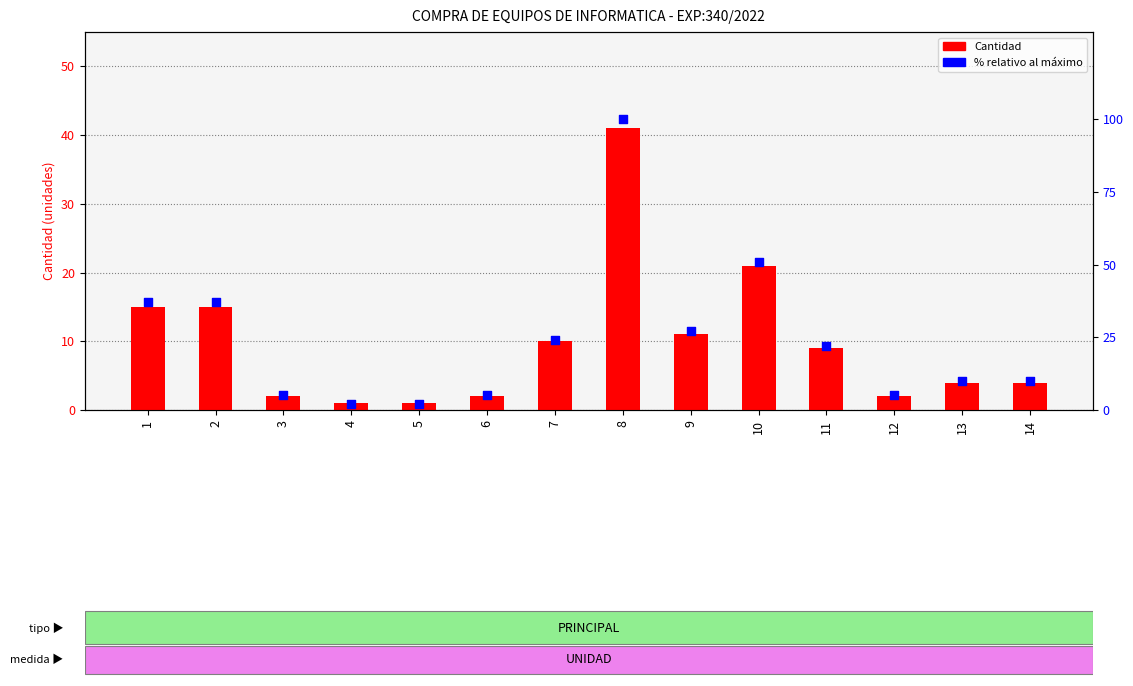

Which series reaches the maximum Y coordinate?

% relativo